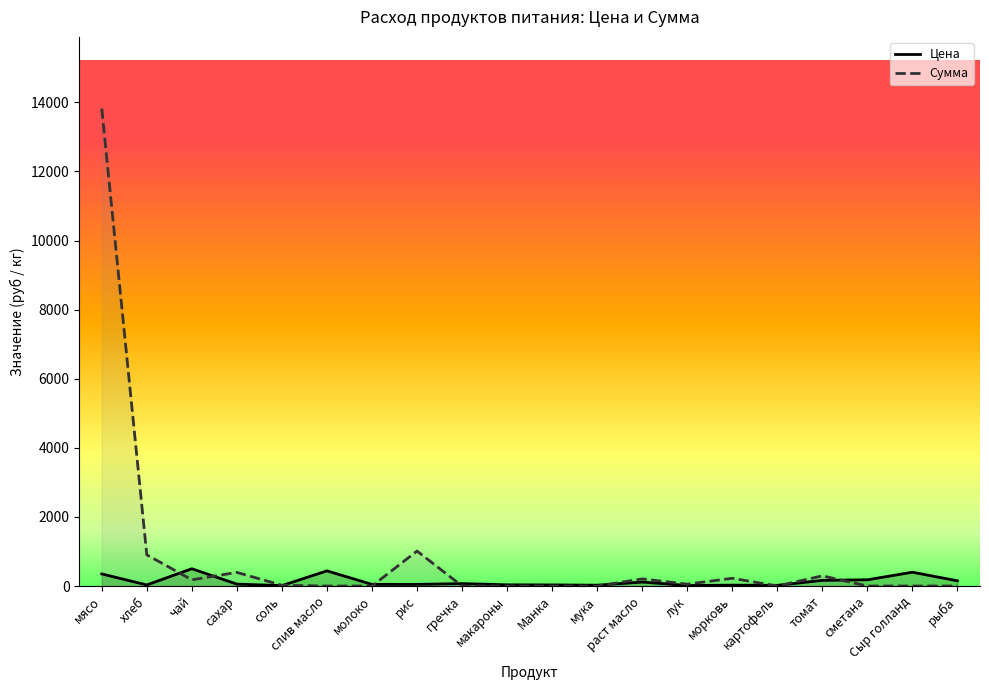

What is the average value of the Сумма series?

855.6